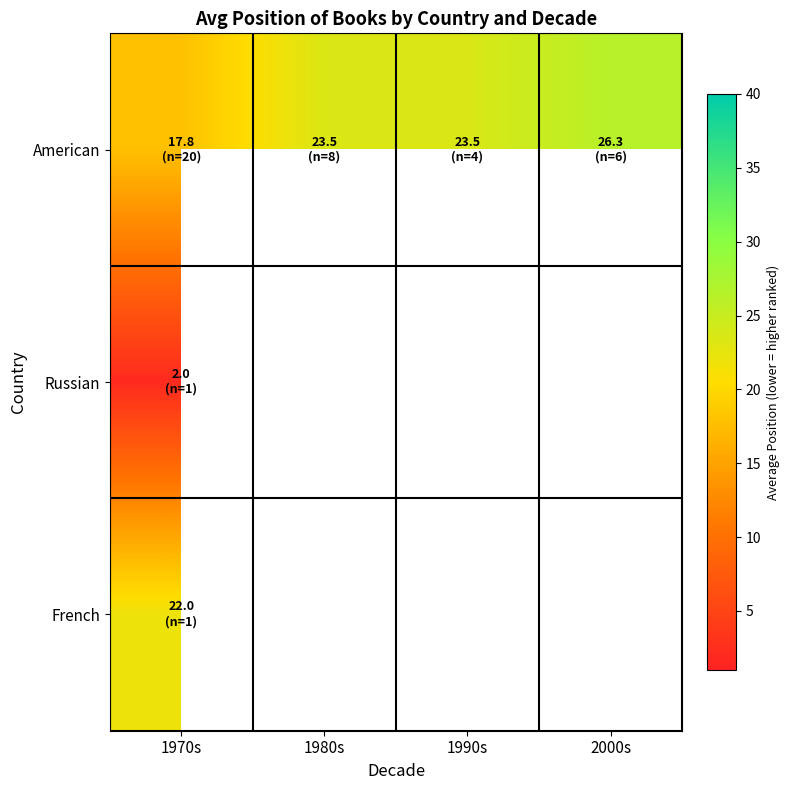

Which category has the lowest value in the American series?

1970s